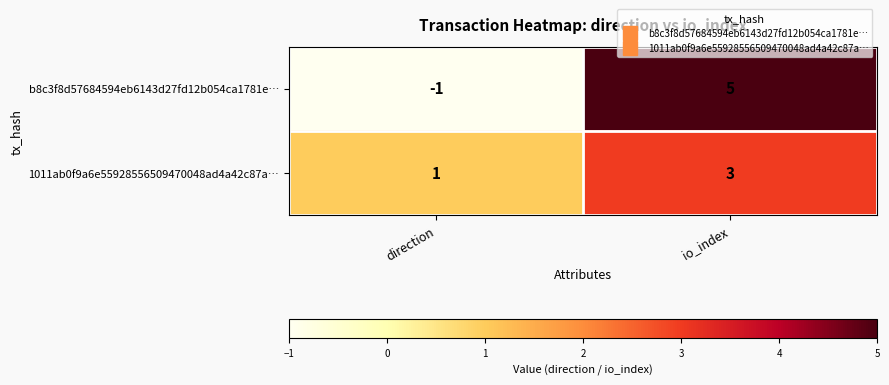

How many series are shown in this chart?

2